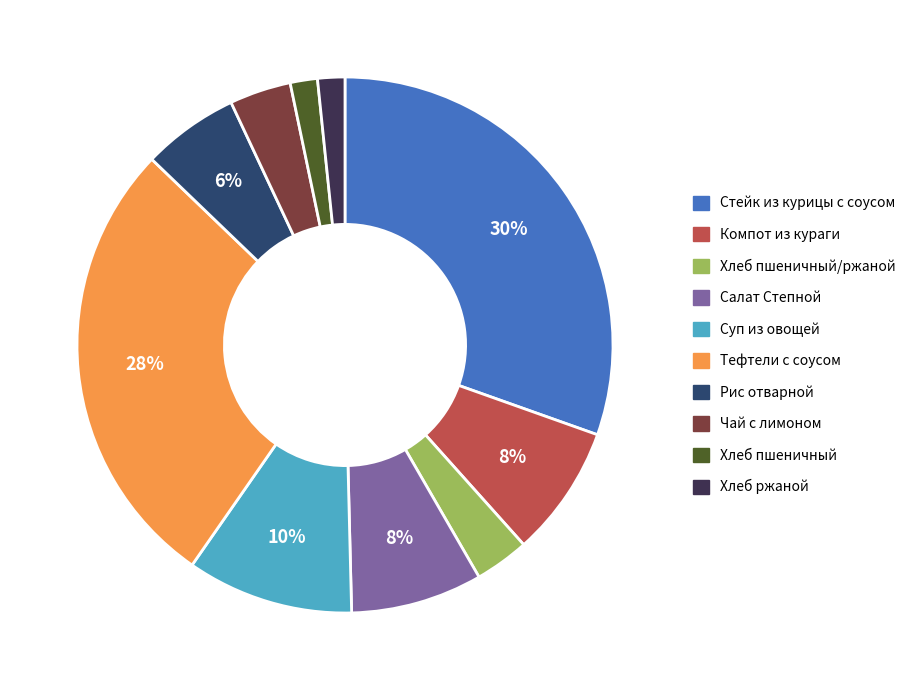

To the nearest percent, what is the average slice percentage?

10%